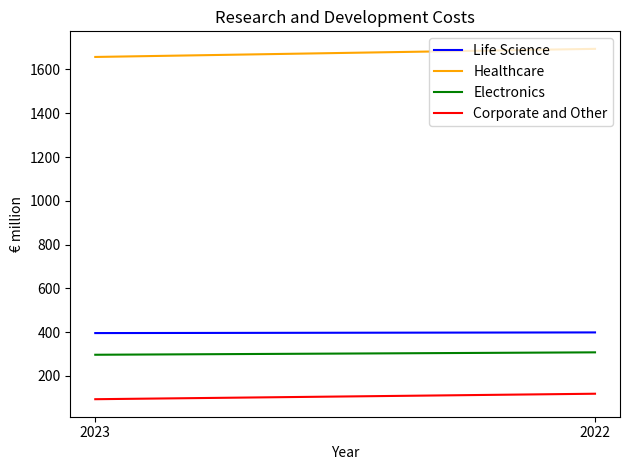

Which series has the widest spread of values?

Healthcare